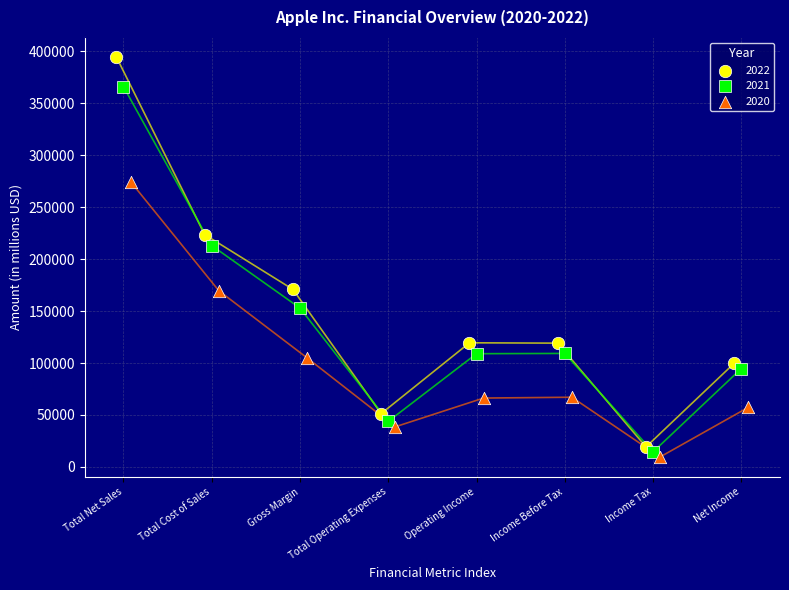

Which series reaches the minimum Y coordinate?

2020